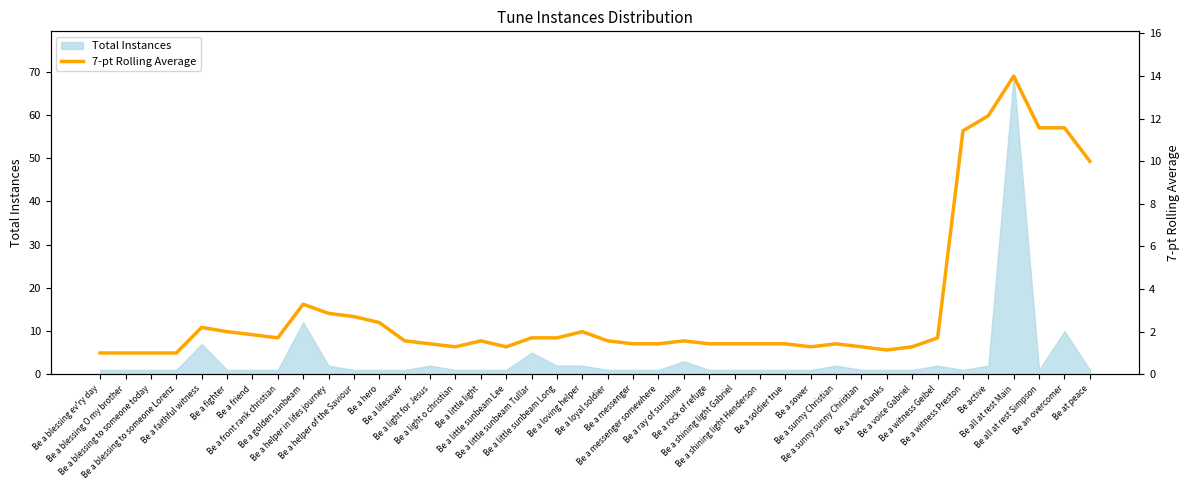

What is the maximum value for Total Instances?

69